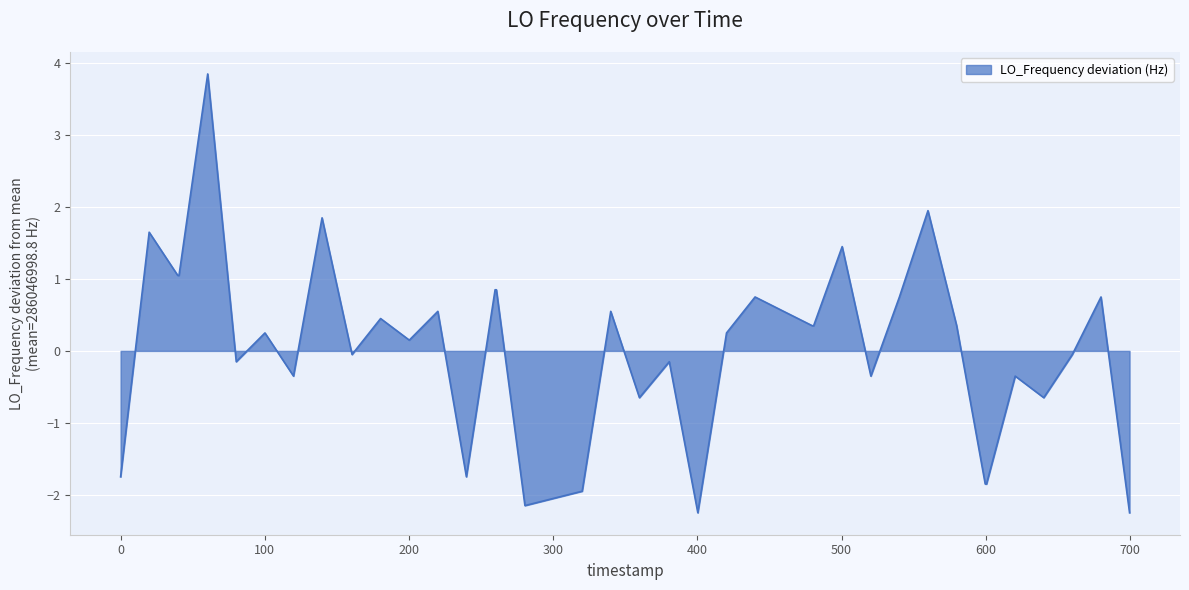

What is the maximum value shown in the chart?

3.9